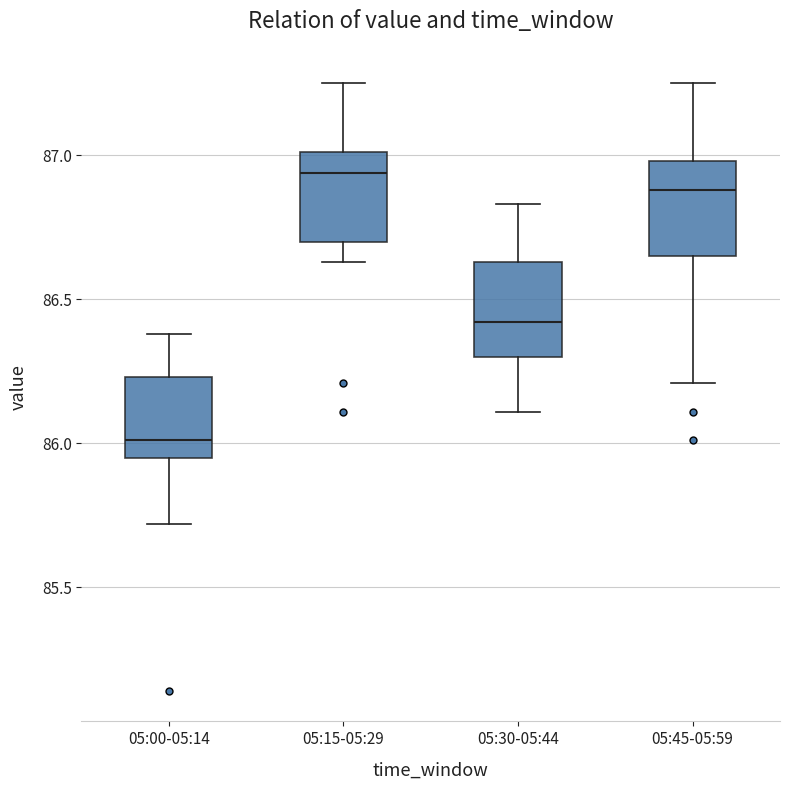

Reading left to right, transcribe this box plot: for each box, give where its median line is, the range the box spans, and where its two whiskers end, as read against the y-axis. The values are not printed on the chart, so give them approximately, as read against the axis.

05:00-05:14: median 86.00, box 85.95 to 86.25, whiskers 85.70 to 86.40
05:15-05:29: median 86.95, box 86.70 to 87.00, whiskers 86.65 to 87.25
05:30-05:44: median 86.40, box 86.30 to 86.65, whiskers 86.10 to 86.85
05:45-05:59: median 86.90, box 86.65 to 87.00, whiskers 86.20 to 87.25